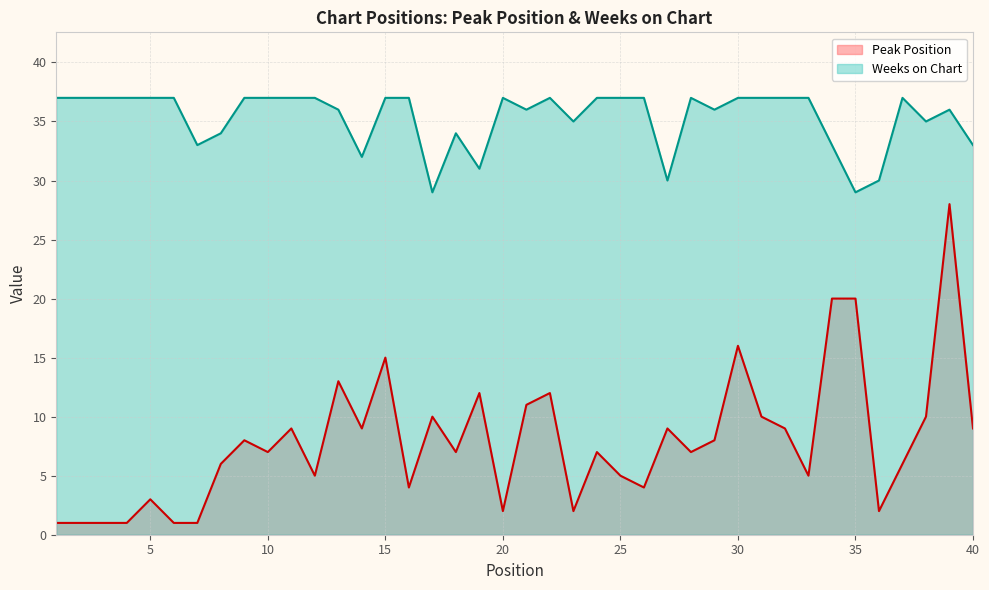

Which series has the largest total across all categories?

Weeks on Chart